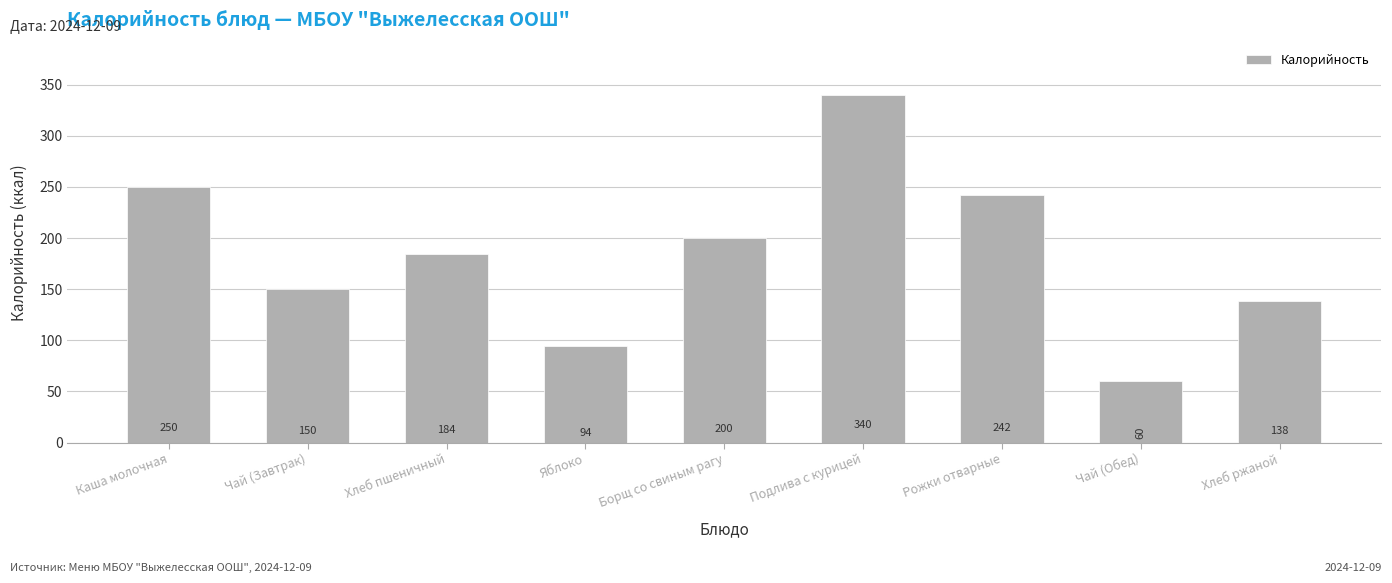

Reading right to left, what are all the values shown in this chart?

Хлеб ржаной=138	Чай (Обед)=60	Рожки отварные=242	Подлива с курицей=340	Борщ со свиным рагу=200	Яблоко=94	Хлеб пшеничный=184	Чай (Завтрак)=150	Каша молочная=250